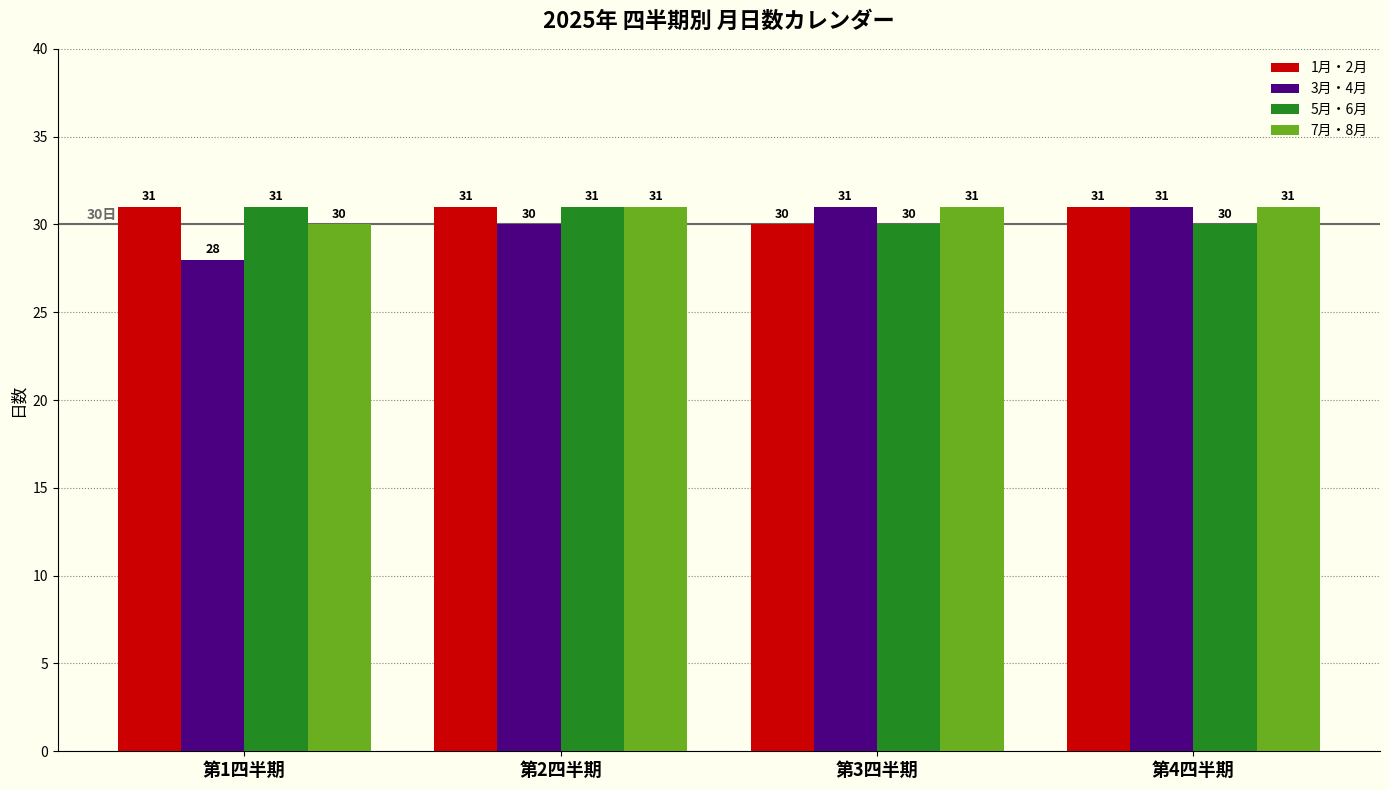

How many data points does each series have?

4